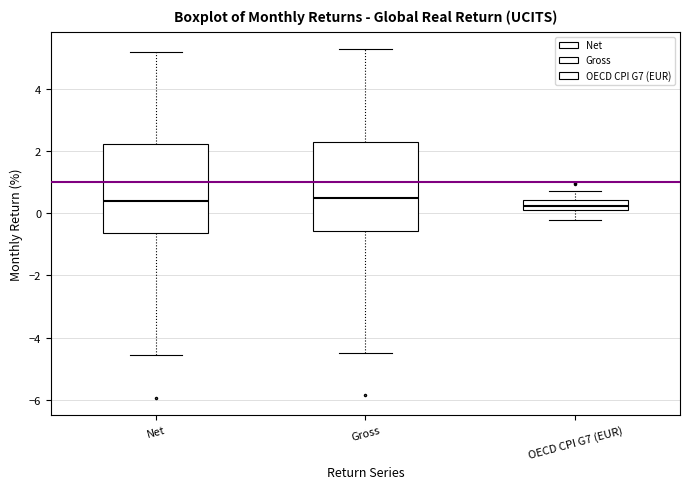

Reading left to right, read every box against the y-axis: the position of its median line, the range the box covers, and the ends of its whiskers. The values are not printed on the chart, so give them approximately, as read against the axis.

Net: median 0.4, box -0.6 to 2.2, whiskers -4.6 to 5.2
Gross: median 0.4, box -0.6 to 2.4, whiskers -4.4 to 5.2
OECD CPI G7 (EUR): median 0.2 (inside the box), box 0.2 to 0.4, whiskers -0.2 to 0.8